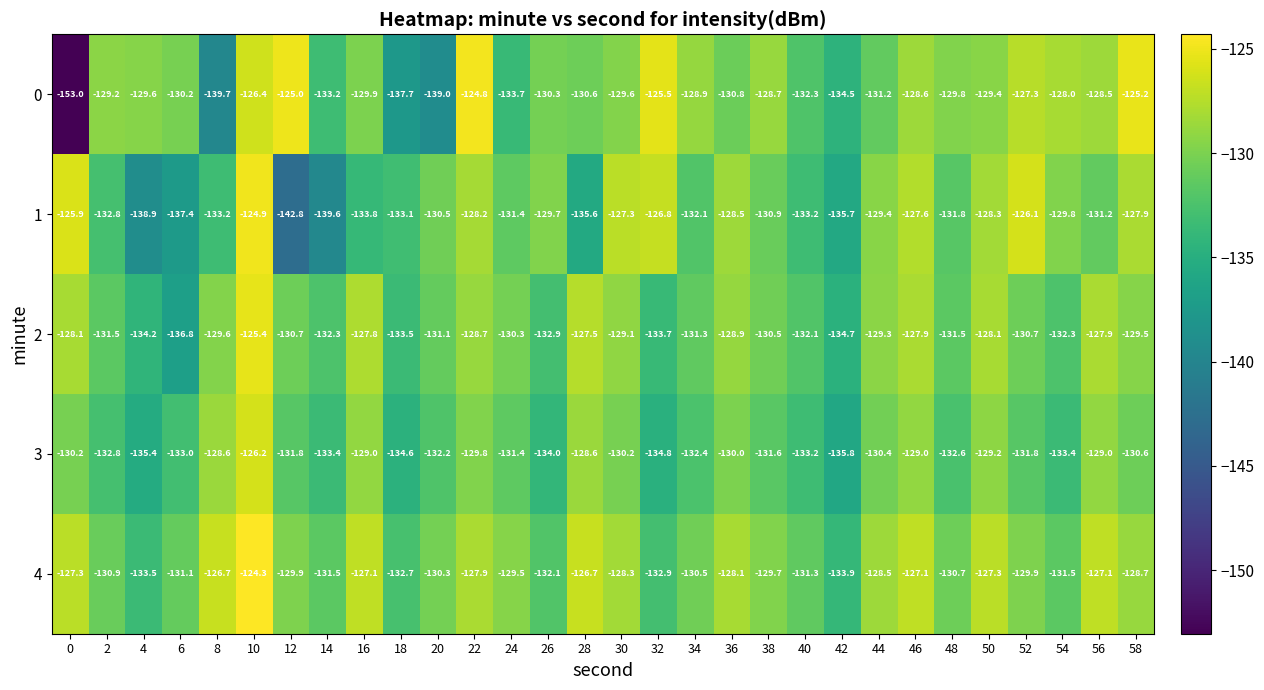

How many data points in 1 are above -130?

13